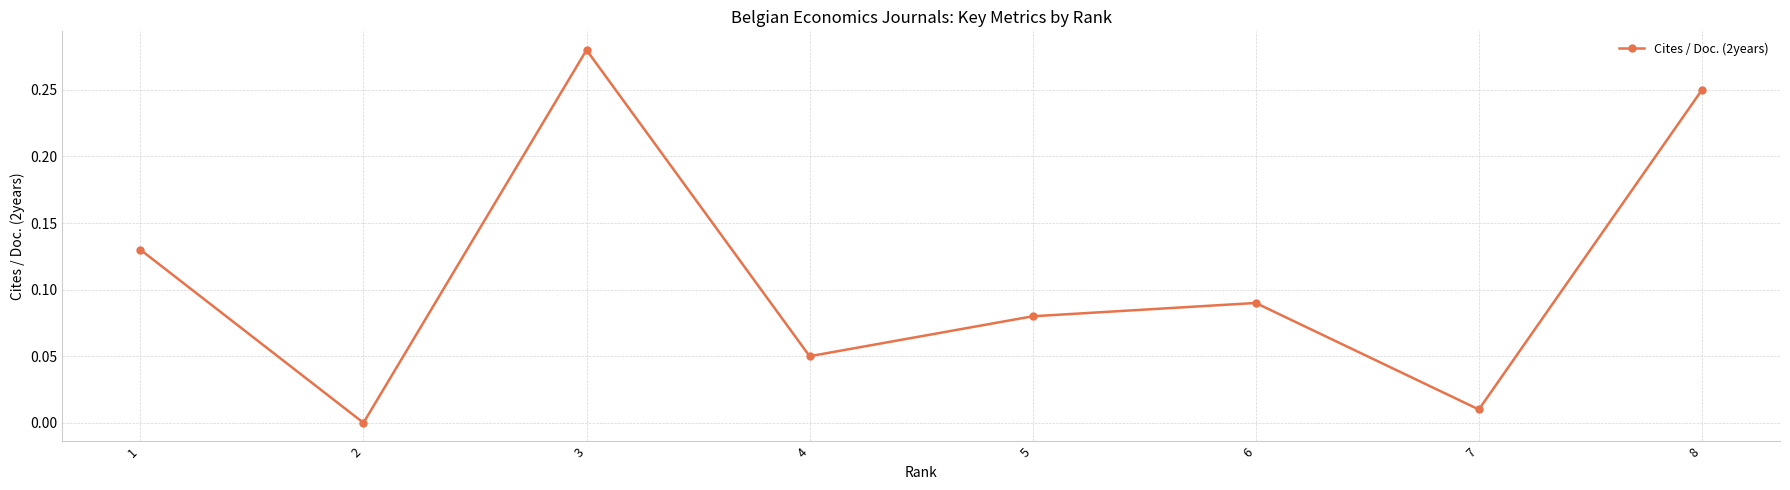

Which has a higher value, 5 or 4?

5